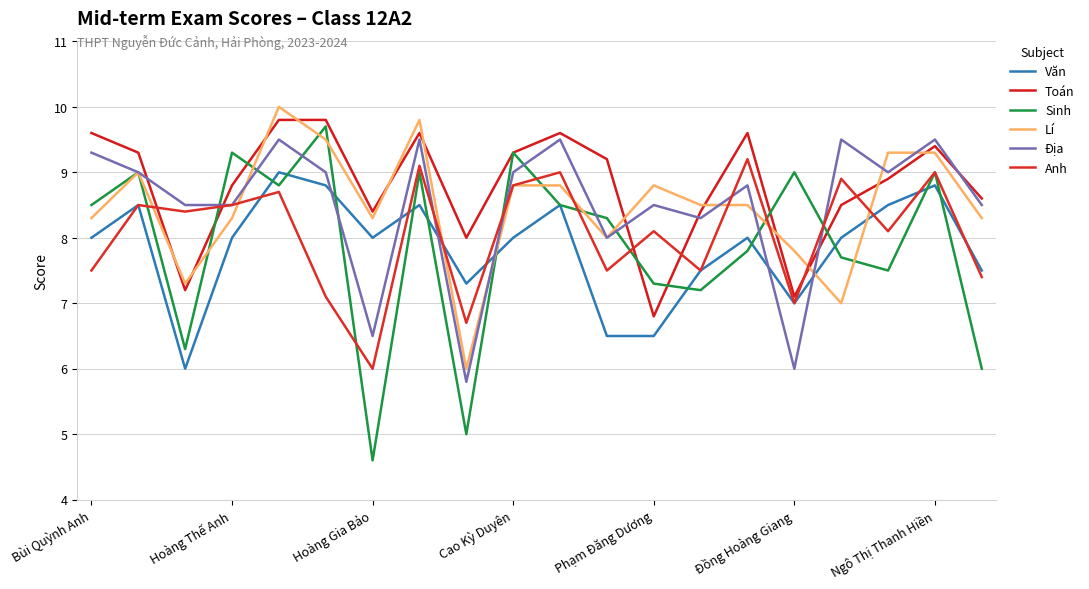

Reading right to left, what are all the values shown in this chart?

Văn: 7.5	8.8	8.5	8.0	7.0	8.0	7.5	6.5	6.5	8.5	8.0	7.3	8.5	8.0	8.8	9.0	8.0	6.0	8.5	8.0
Toán: 8.6	9.4	8.9	8.5	7.1	9.6	8.4	6.8	9.2	9.6	9.3	8.0	9.6	8.4	9.8	9.8	8.8	7.2	9.3	9.6
Sinh: 6.0	9.0	7.5	7.7	9.0	7.8	7.2	7.3	8.3	8.5	9.3	5.0	9.0	4.6	9.7	8.8	9.3	6.3	9.0	8.5
Lí: 8.3	9.3	9.3	7.0	7.8	8.5	8.5	8.8	8.0	8.8	8.8	6.0	9.8	8.3	9.5	10.0	8.3	7.3	9.0	8.3
Địa: 8.5	9.5	9.0	9.5	6.0	8.8	8.3	8.5	8.0	9.5	9.0	5.8	9.5	6.5	9.0	9.5	8.5	8.5	9.0	9.3
Anh: 7.4	9.0	8.1	8.9	7.0	9.2	7.5	8.1	7.5	9.0	8.8	6.7	9.1	6.0	7.1	8.7	8.5	8.4	8.5	7.5